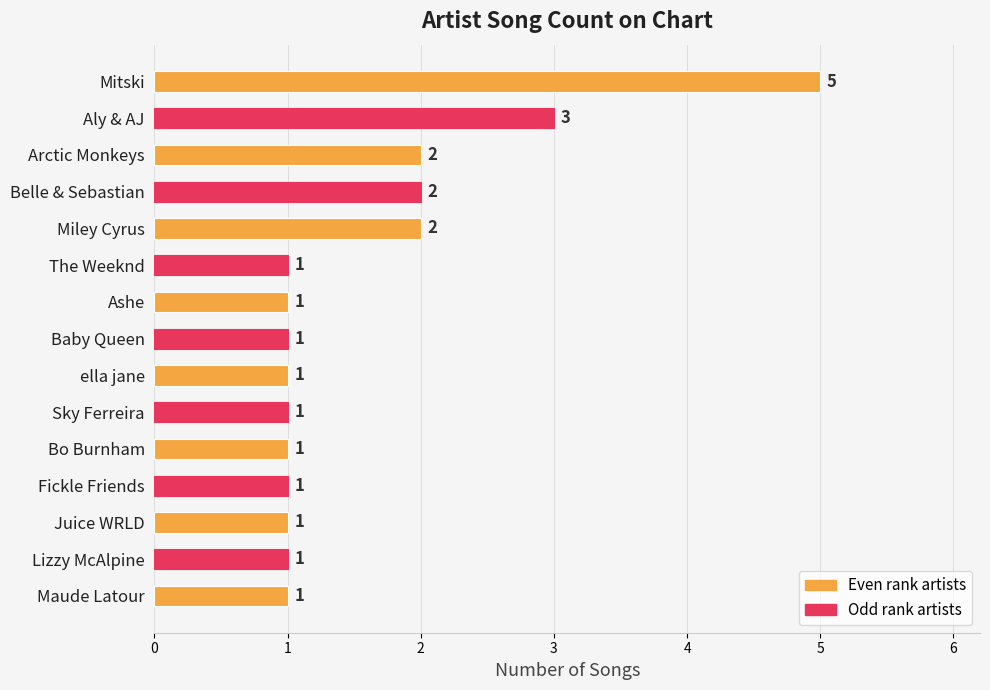

Count the values in the range 1 to 2.

13